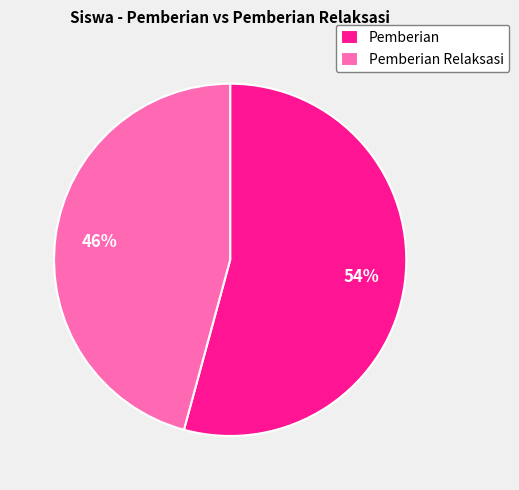

To the nearest percent, what is the average slice percentage?

50%